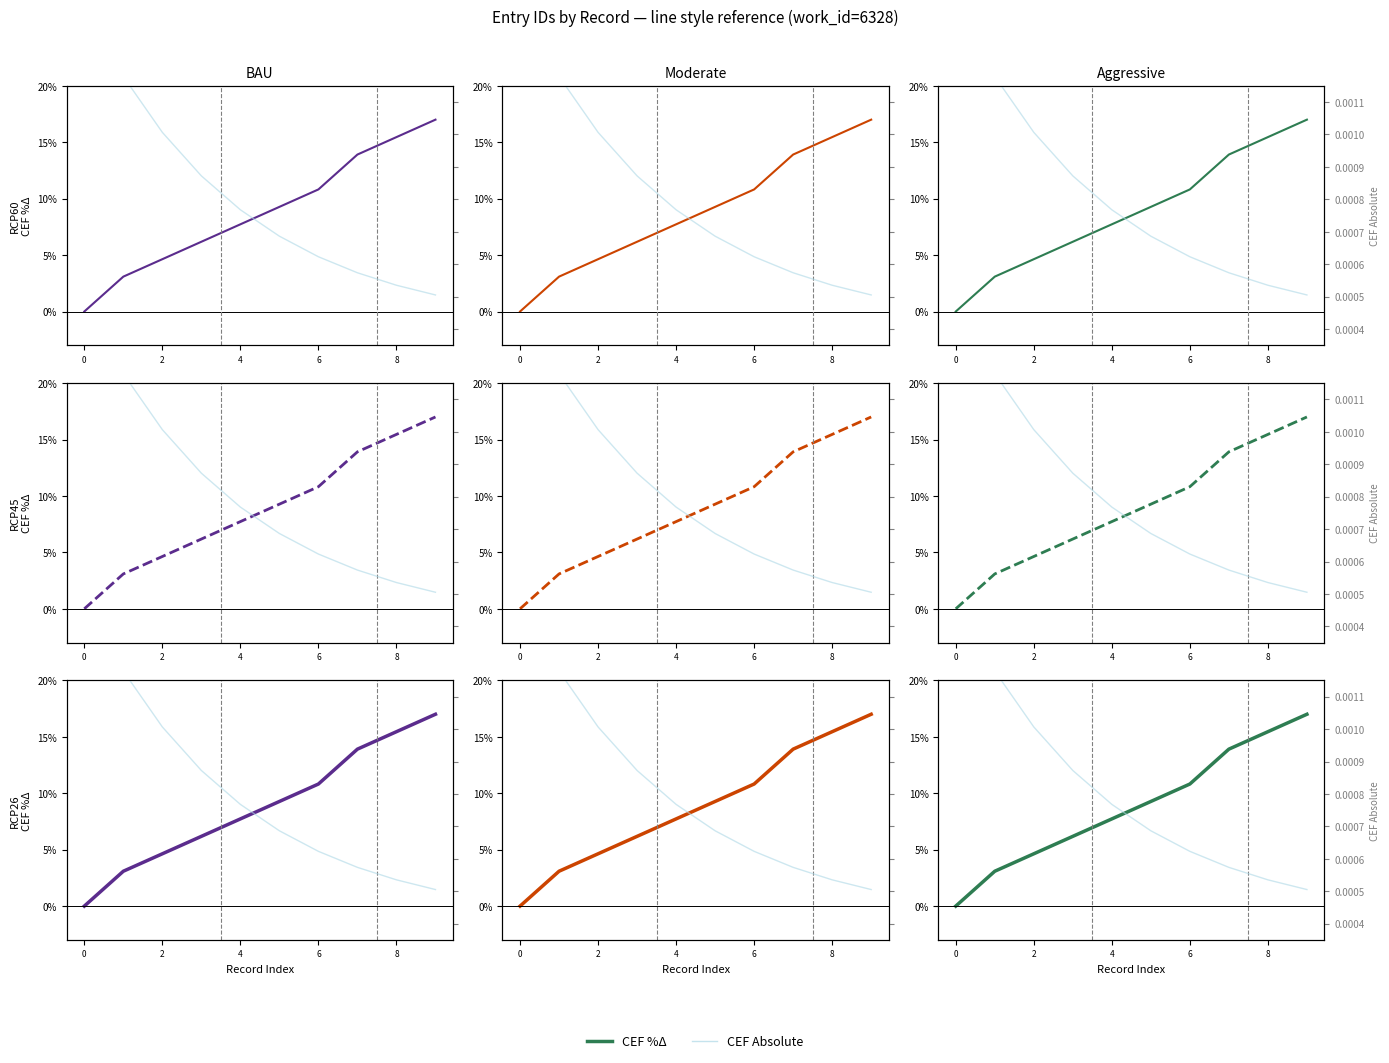

True or false: CEF %Δ has more than 1 points higher than both neighbors.

False